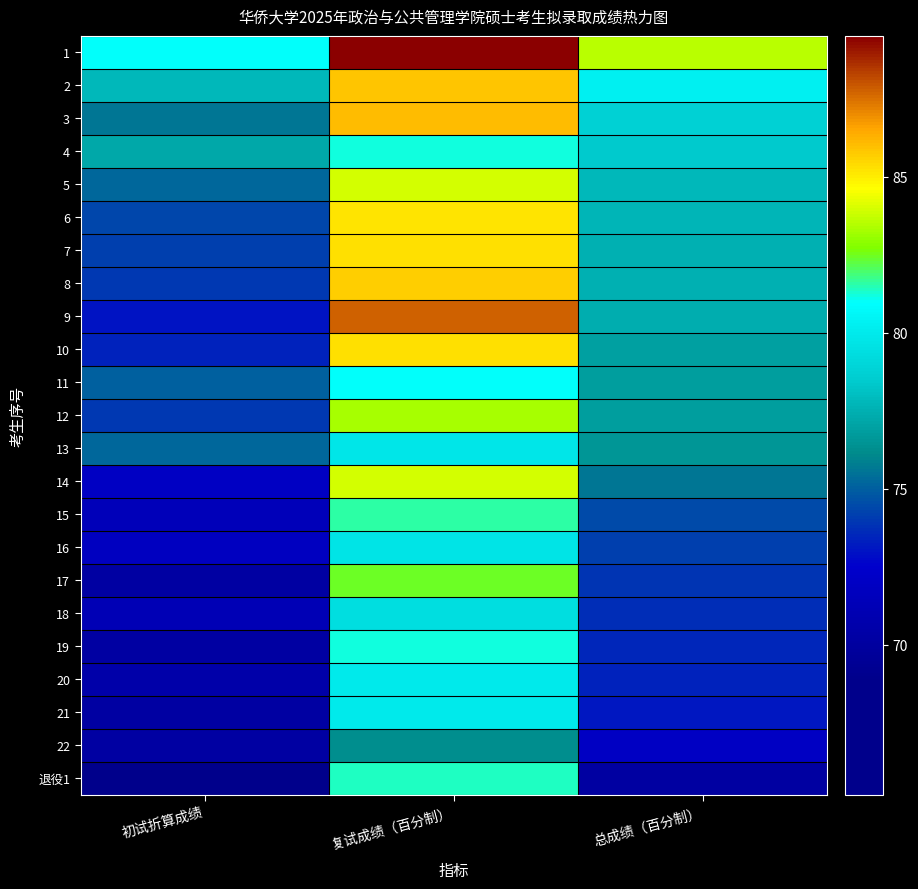

At which category is the sum across all series the highest?

复试成绩（百分制）